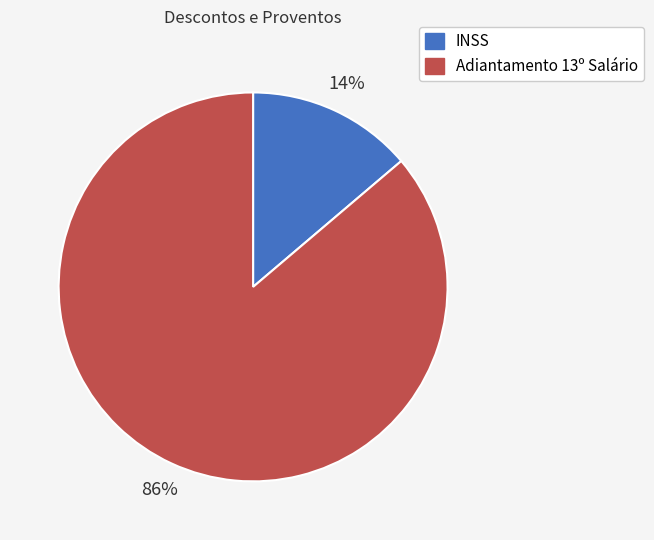

To the nearest percent, what is the difference between the largest and smallest slice percentages?

72%